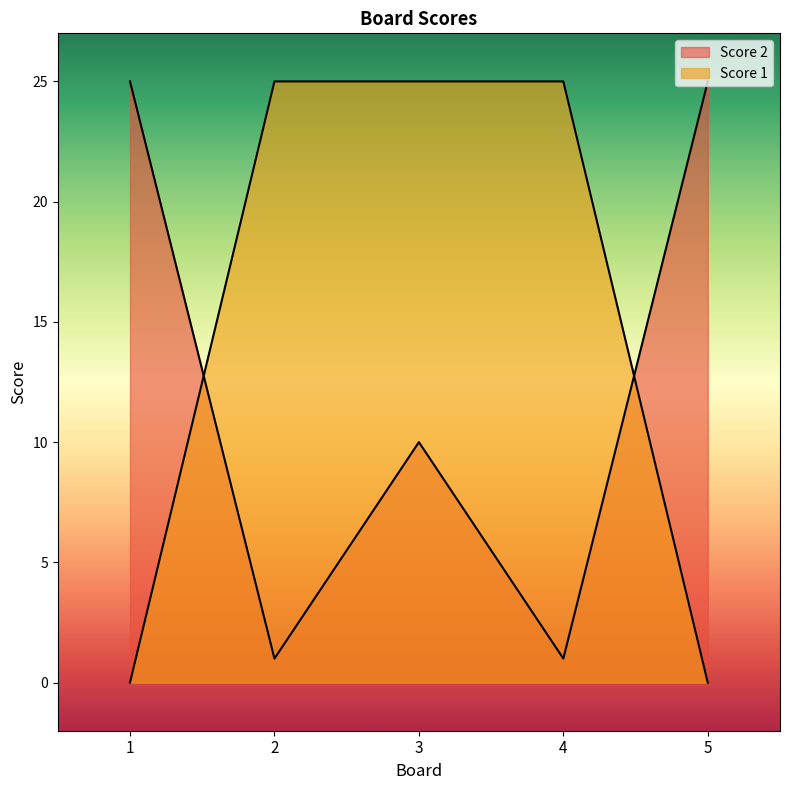

What is the sum of all Score 1 values?

75